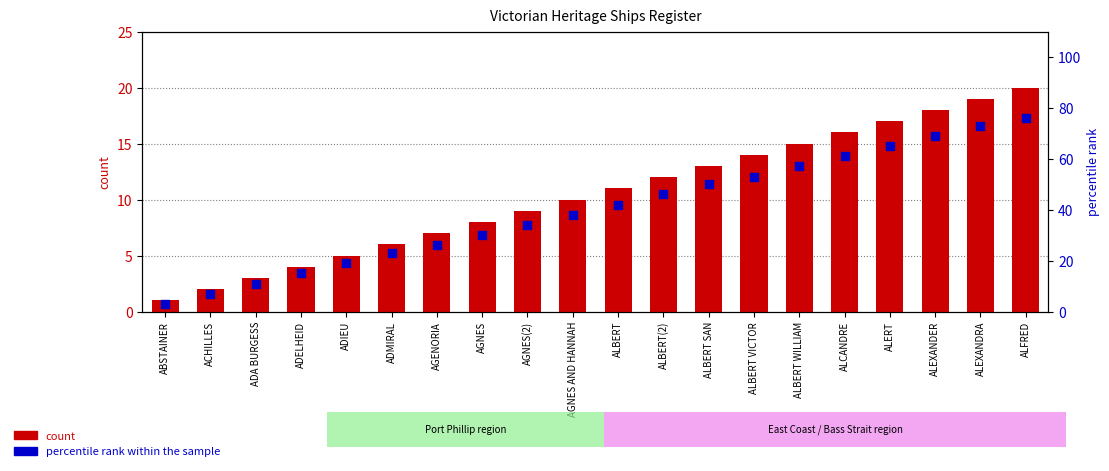

Which series reaches the minimum Y coordinate?

count